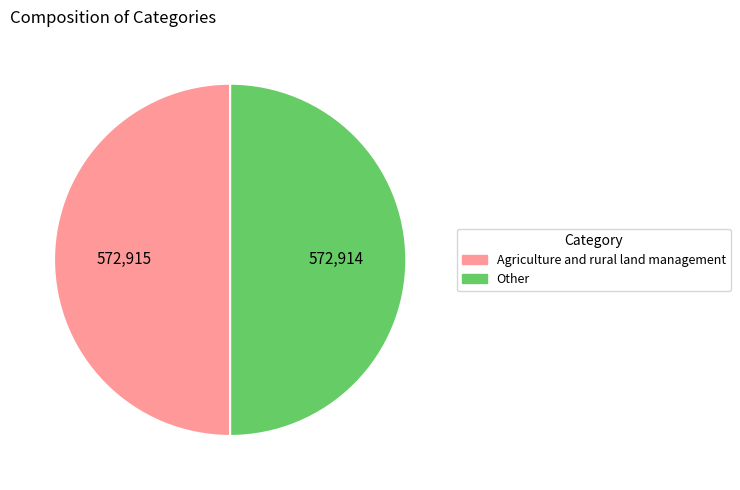

Do Agriculture and rural land management and Other together represent more than half of the pie?

Yes